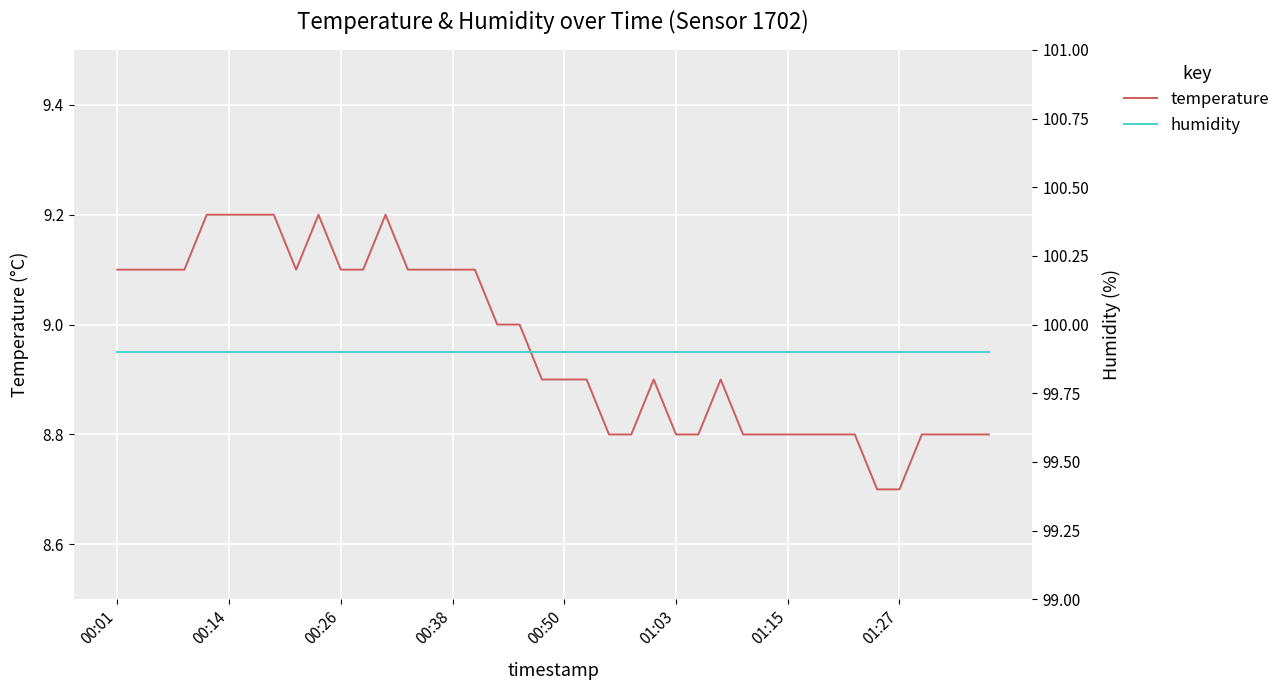

What is the lowest value of the temperature series?

8.7